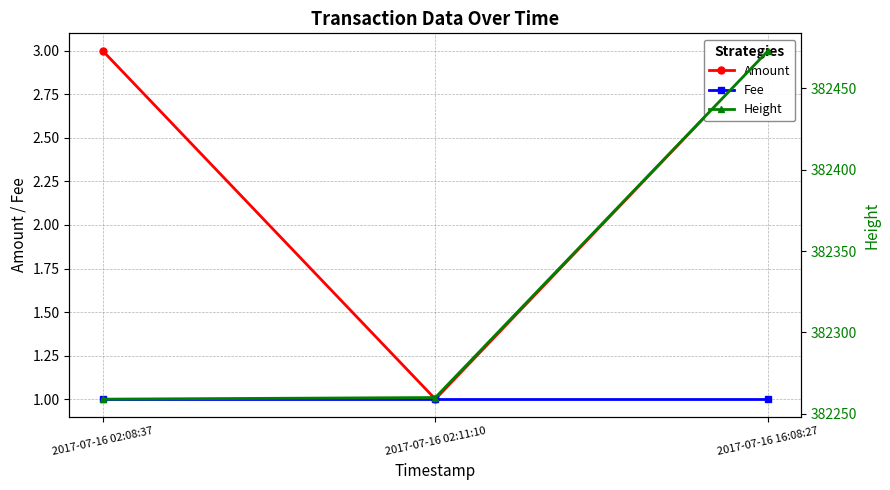

Reading left to right, transcribe all the data shown in this chart.

Amount: 3	1	3
Fee: 1	1	1
Height: 382259	382260	382473